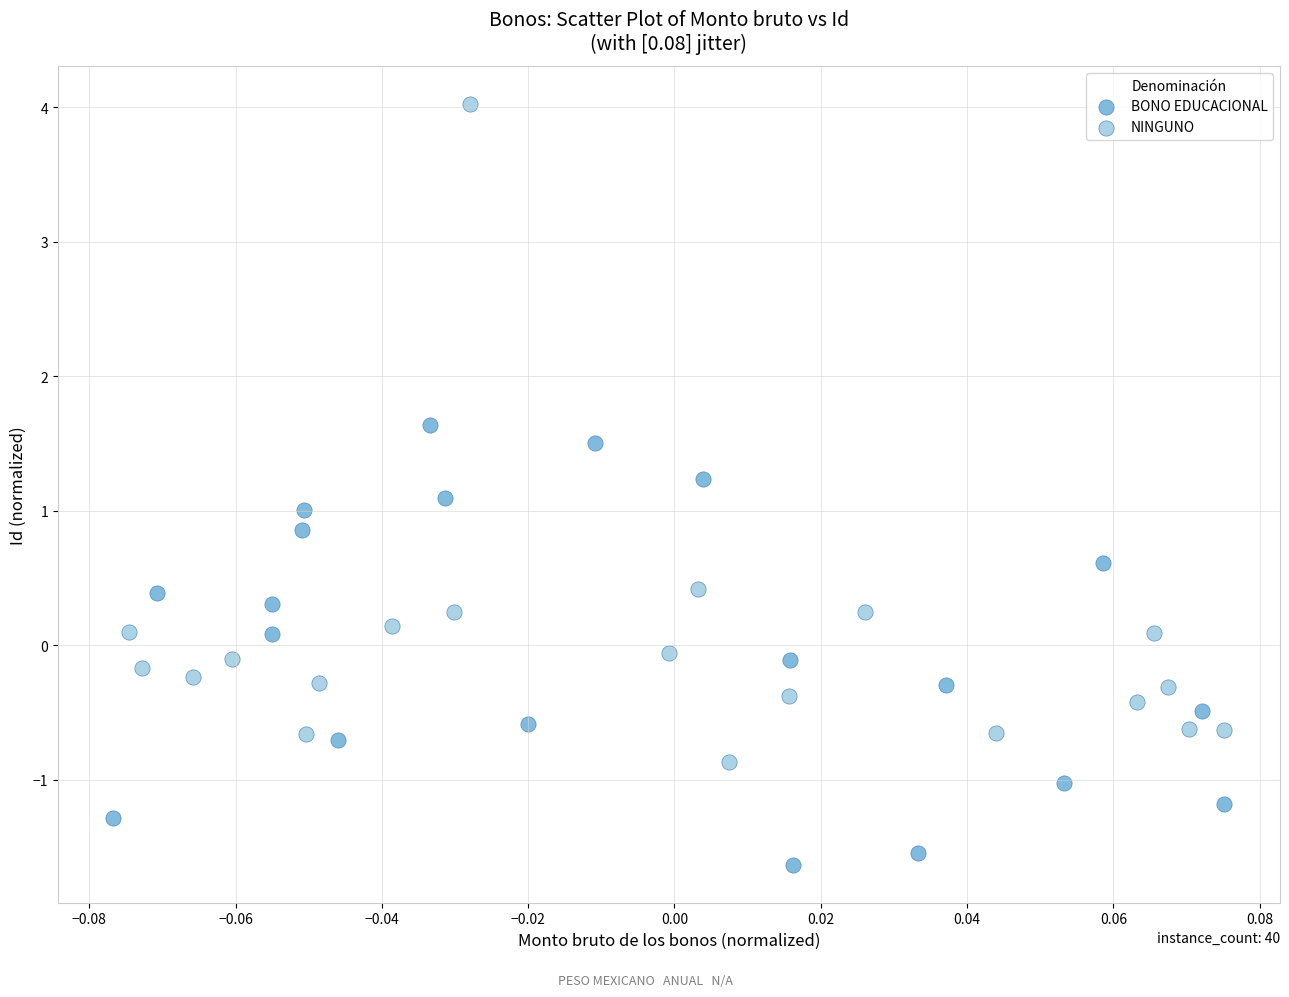

What are all the series names shown in the legend?

BONO EDUCACIONAL, NINGUNO